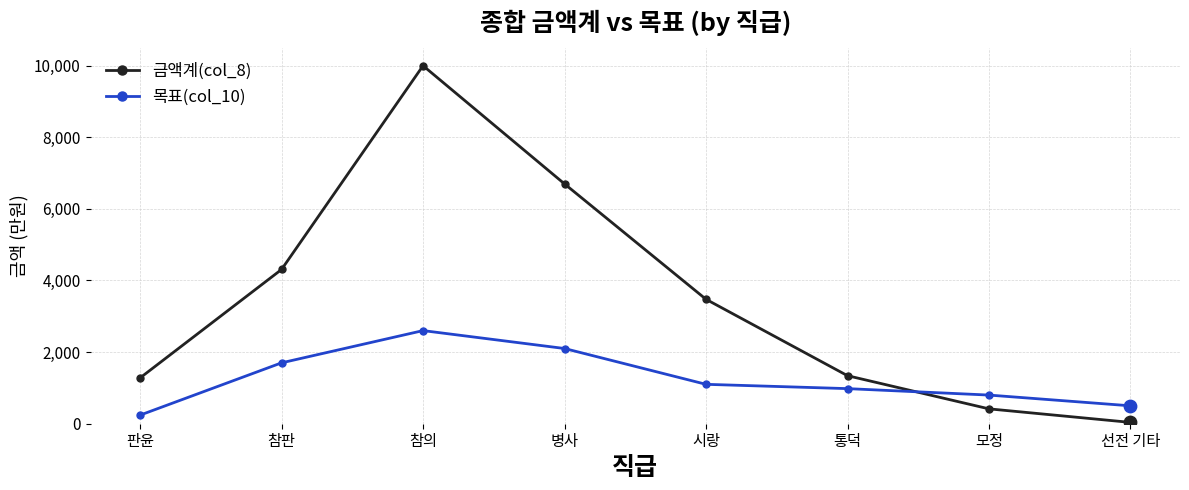

What is the difference between the highest and lowest values at 판윤?

1039